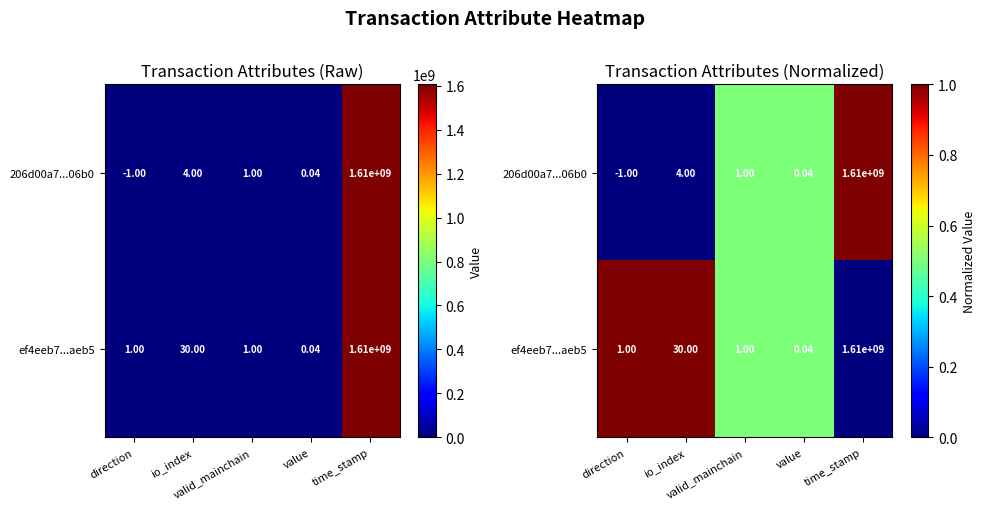

What value does the ef4eeb7...aeb5 series have at valid_mainchain?

0.5